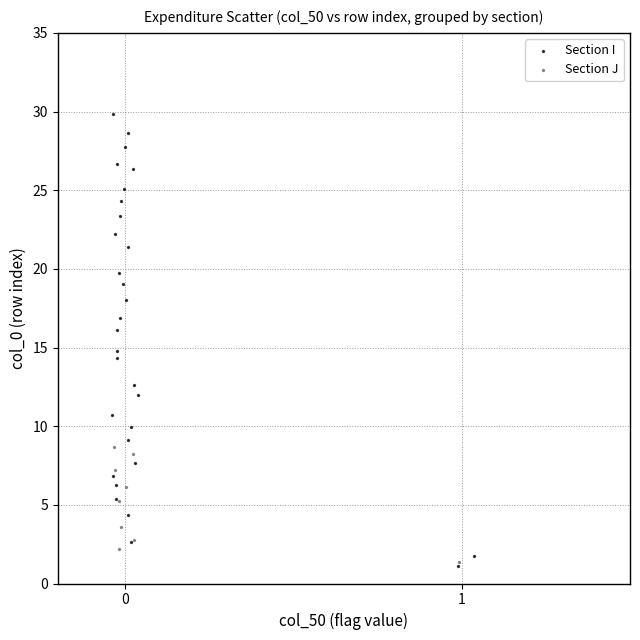

Which series has the widest spread of Y values?

Section I